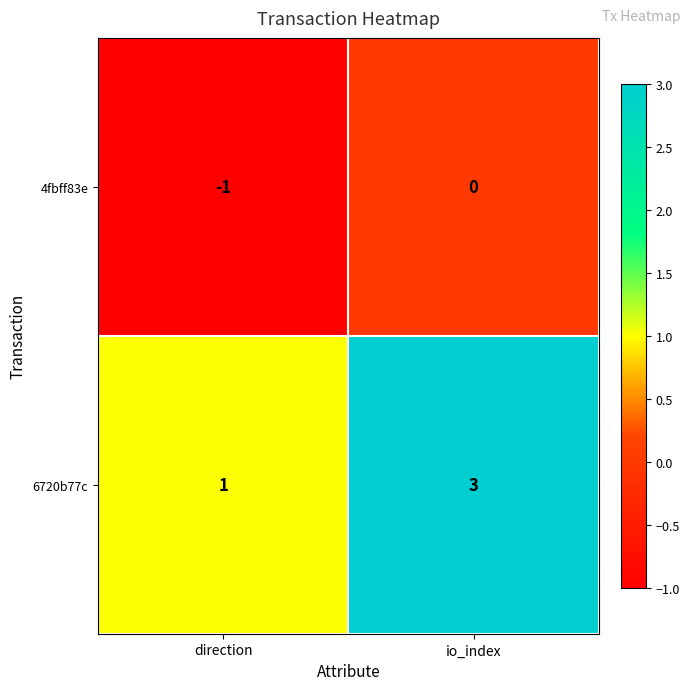

At which category is the sum across all series the highest?

io_index